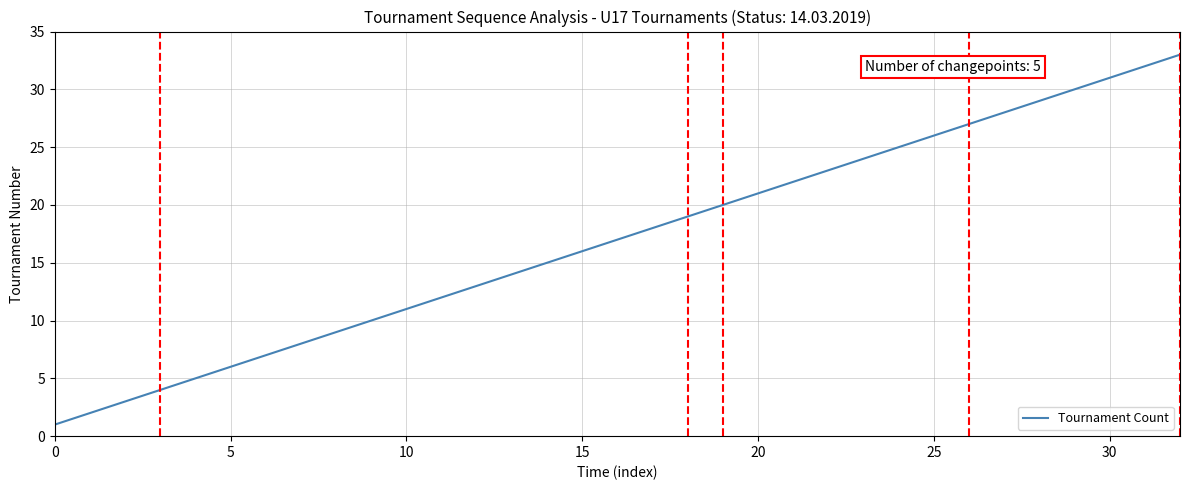

Does the chart have visible grid lines?

Yes